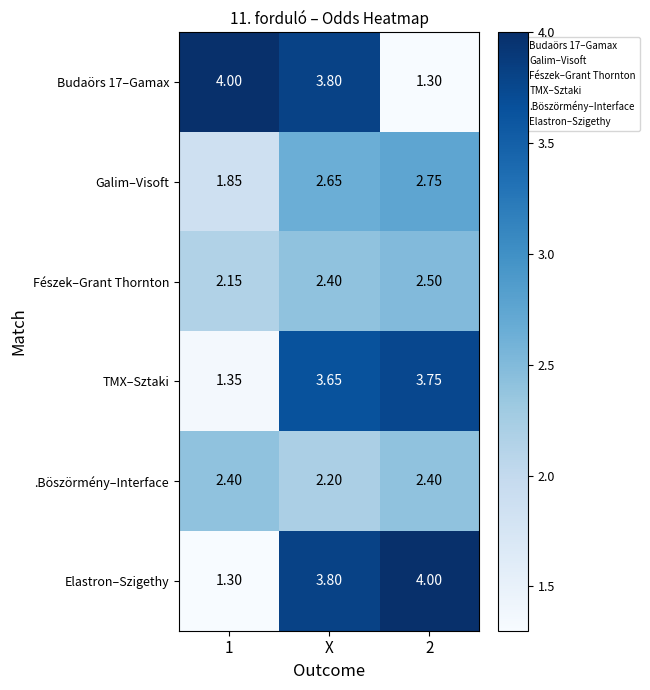

Between 1 and X, which series saw the biggest shift?

Elastron–Szigethy